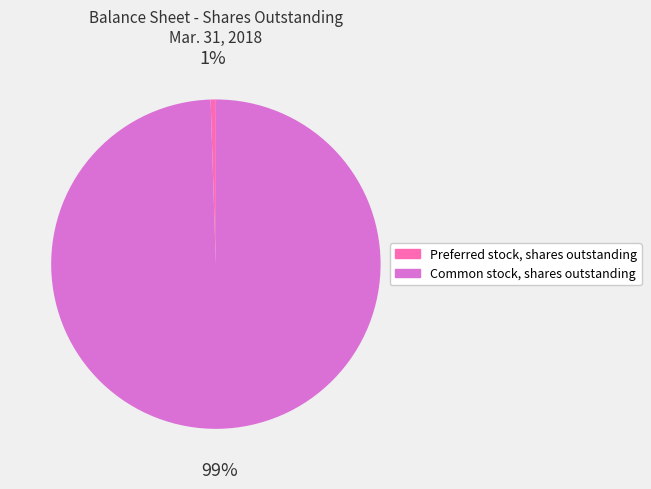

To the nearest percent, what is the combined percentage of Common stock, shares outstanding and Preferred stock, shares outstanding?

100%